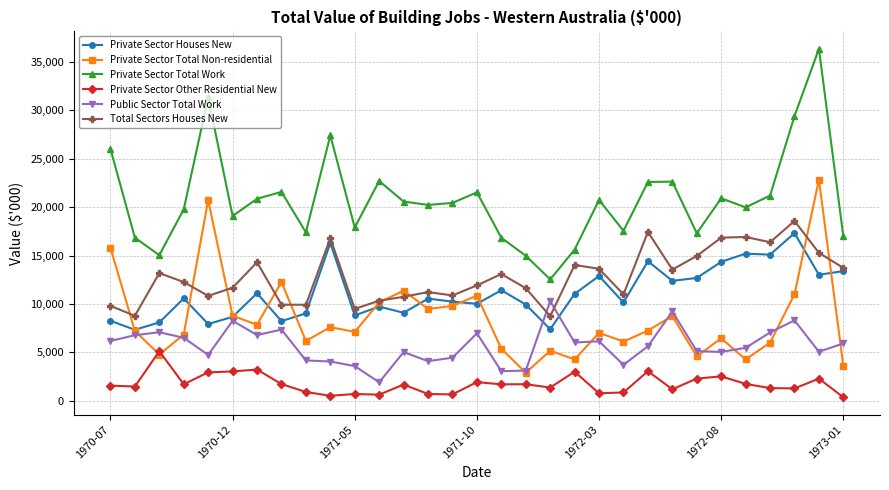

Which series has the widest spread of values?

Private Sector Total Work